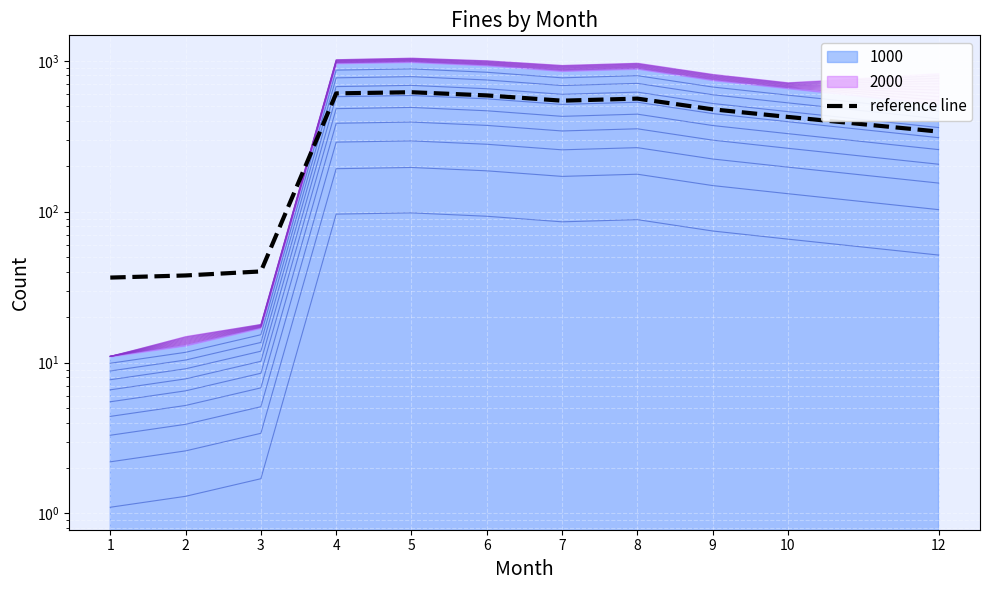

List the labels in order of value, smallest first.

1, 2, 3, 12, 10, 9, 7, 8, 6, 4, 5